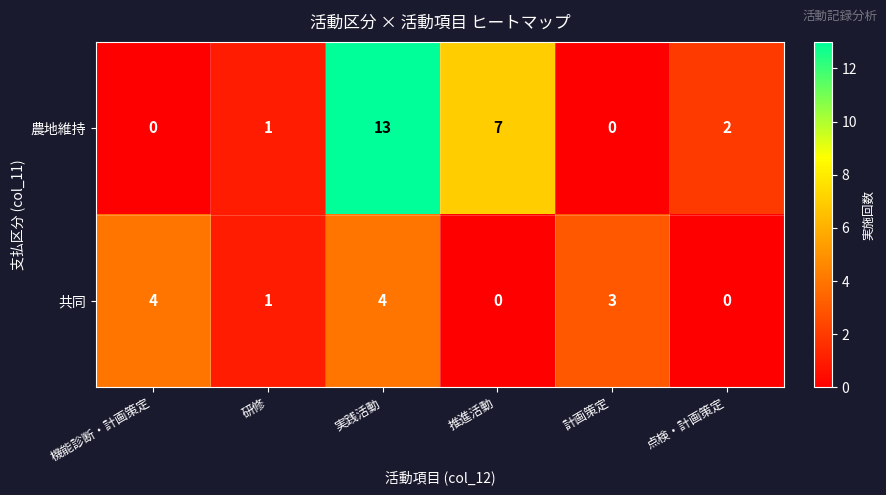

List the series in order of their peak value, lowest first.

共同, 農地維持